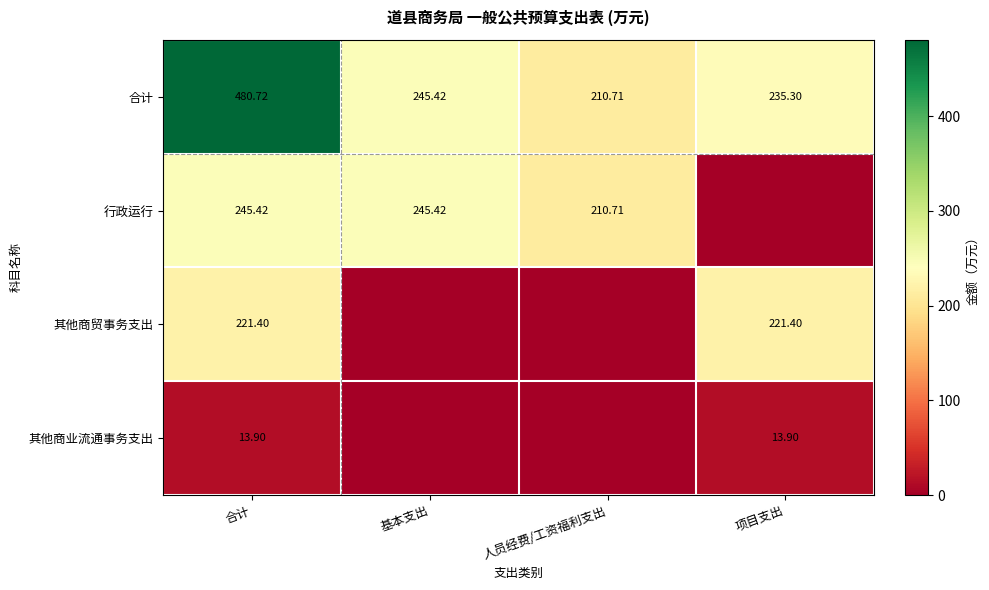

At which category is the sum across all series the highest?

合计